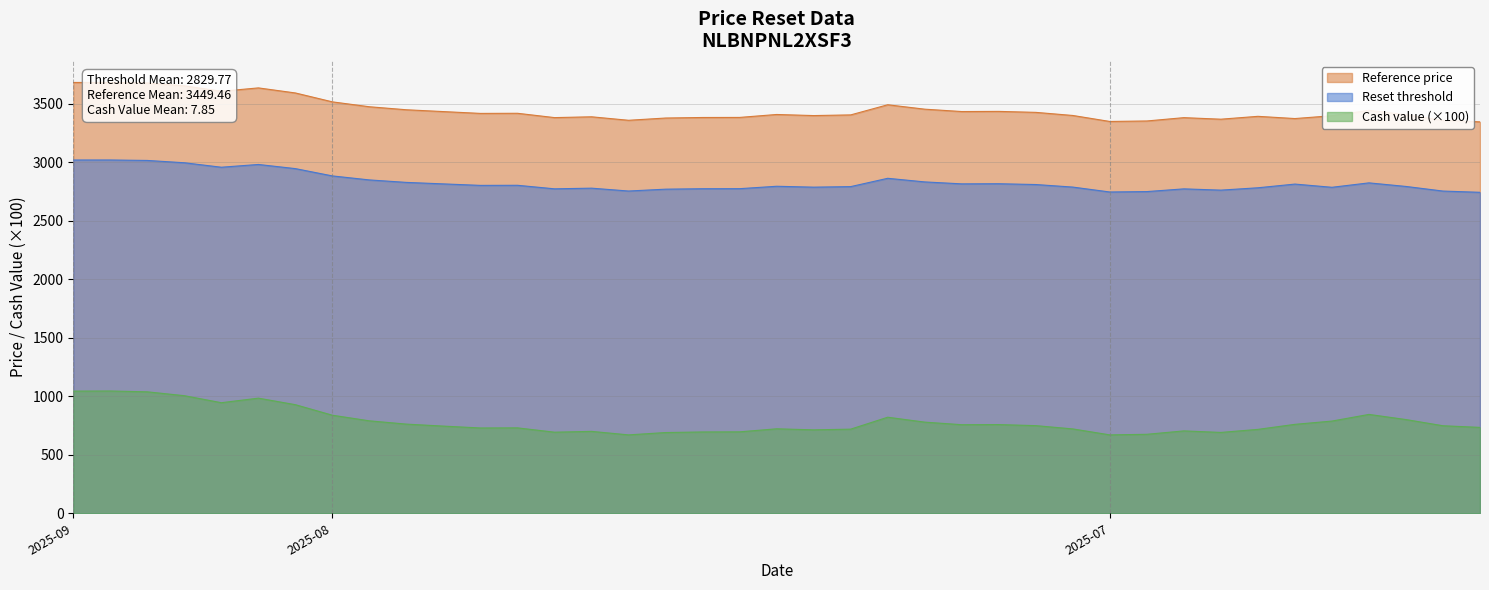

True or false: Reference price has a value of 4913.9 at 2025-08-22.

False